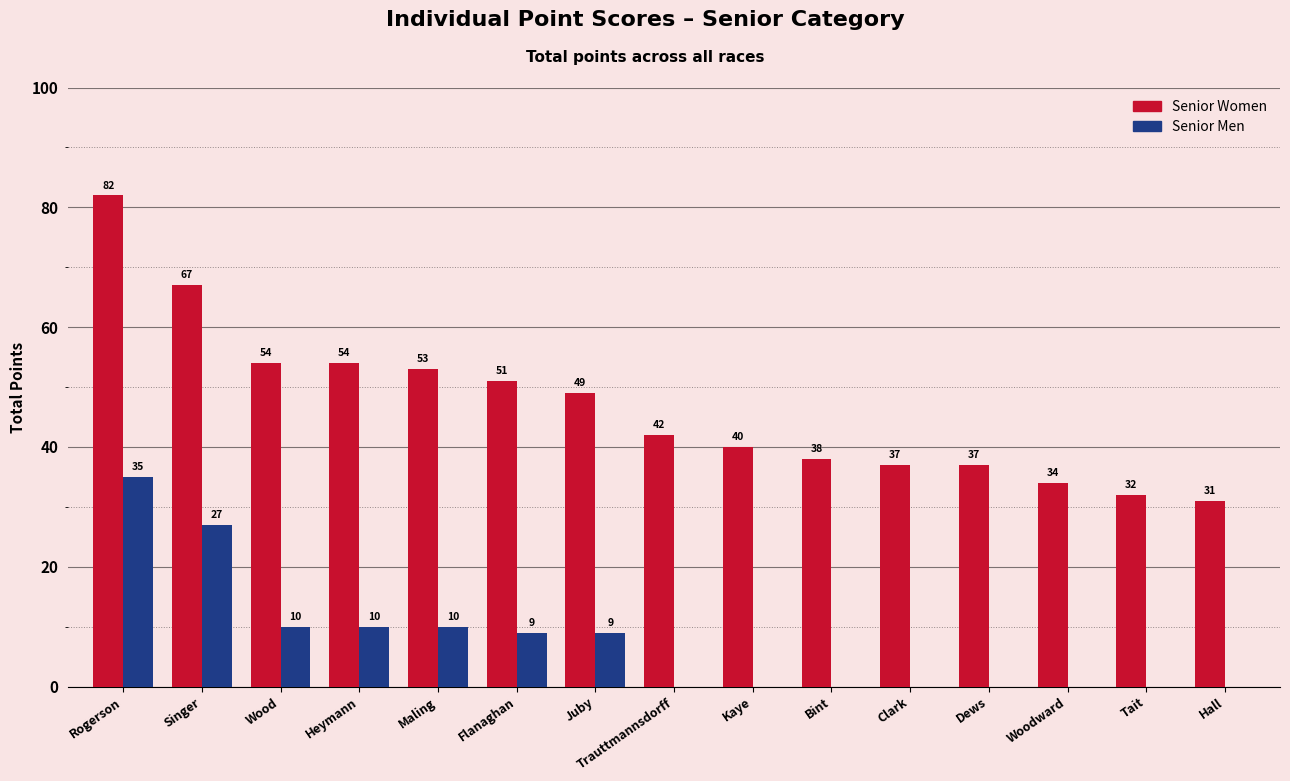

Between Flanaghan and Bint, which series saw the biggest shift?

Senior Women